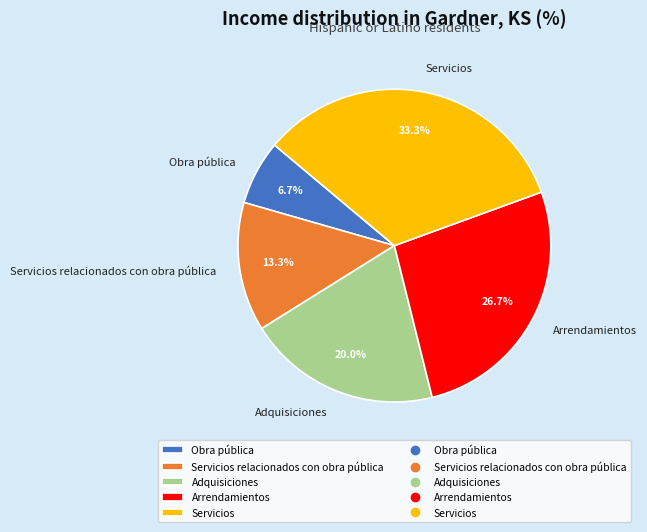

Rank the categories by value from lowest to highest.

Obra pública, Servicios relacionados con obra pública, Adquisiciones, Arrendamientos, Servicios